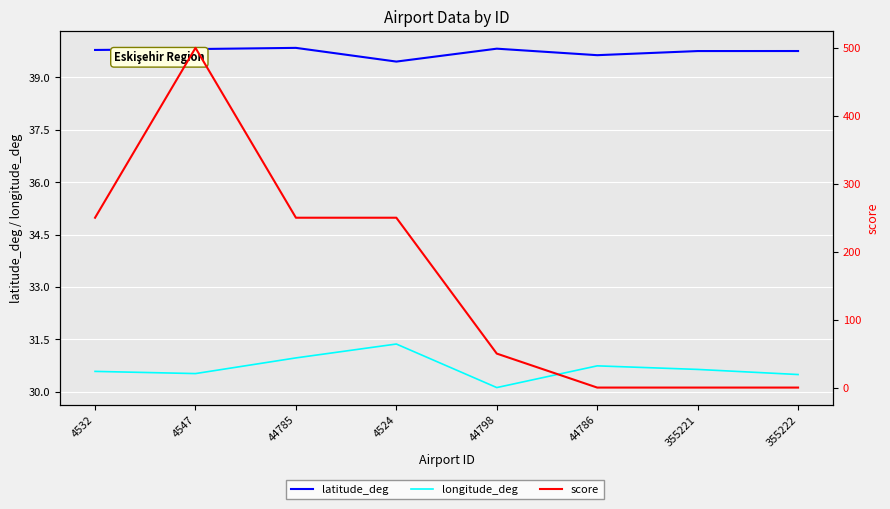

What is the label of the 4th point from the left?

4524